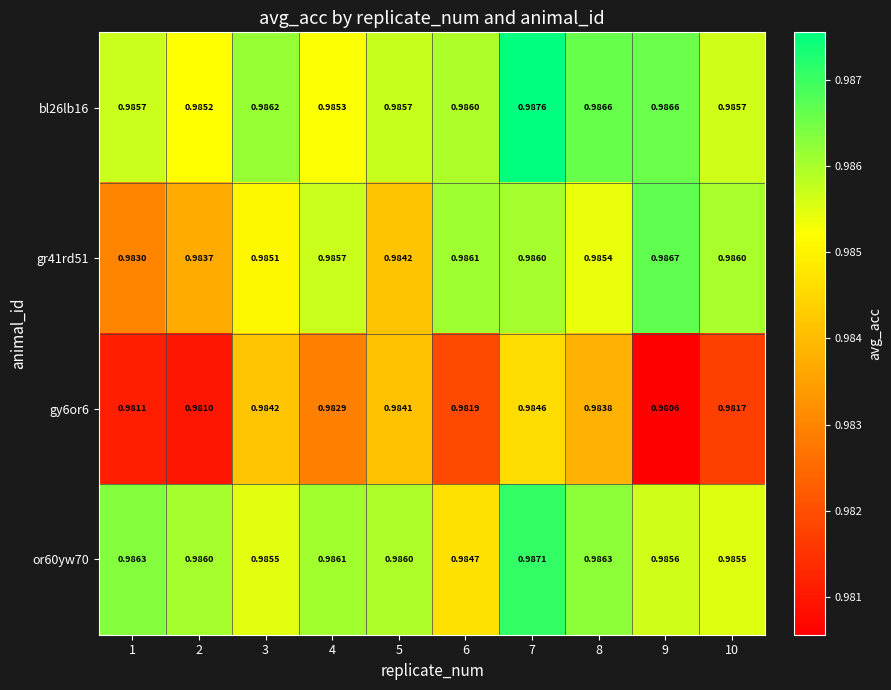

Which series changed the most between 2 and 4?

gr41rd51